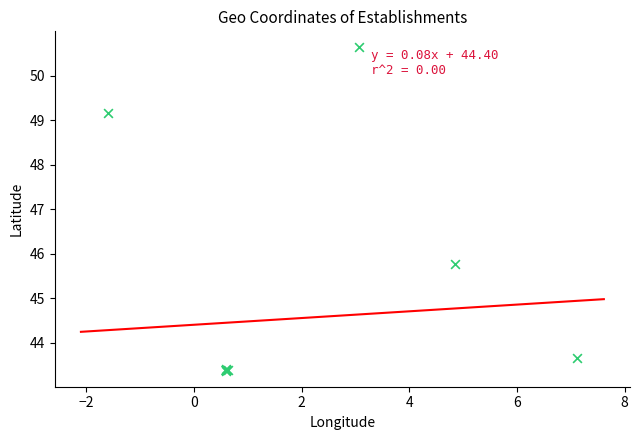

What Y value in the scatter plot is closest to 47?

45.8